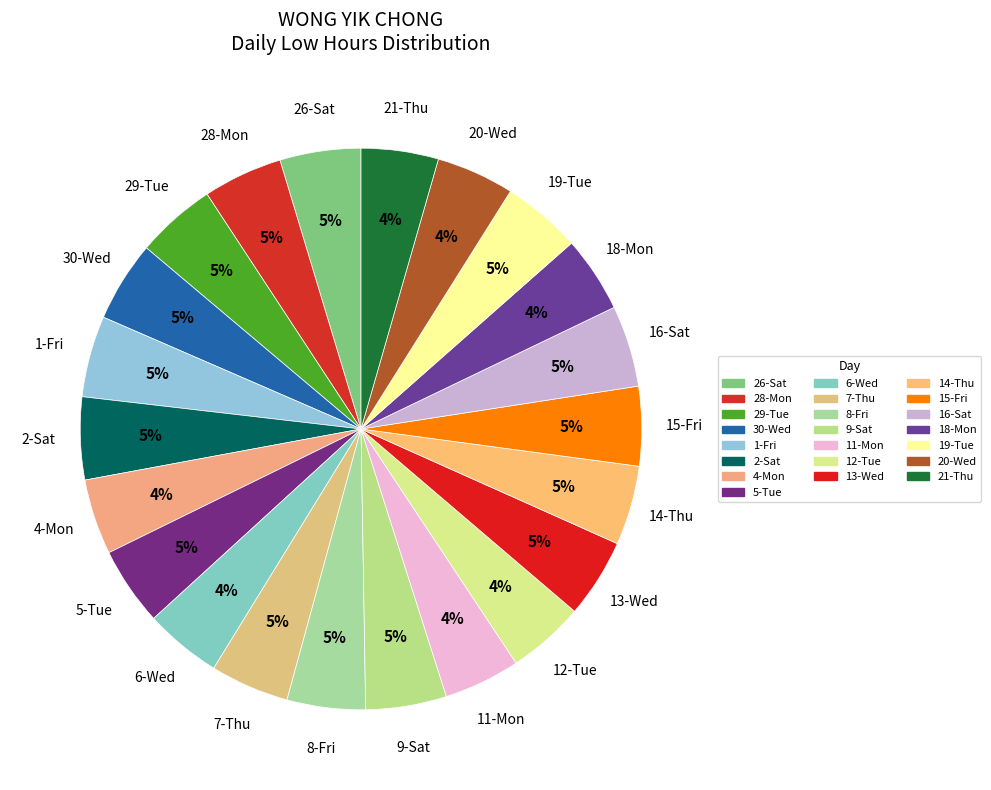

To the nearest percent, what portion does 20-Wed represent?

4%